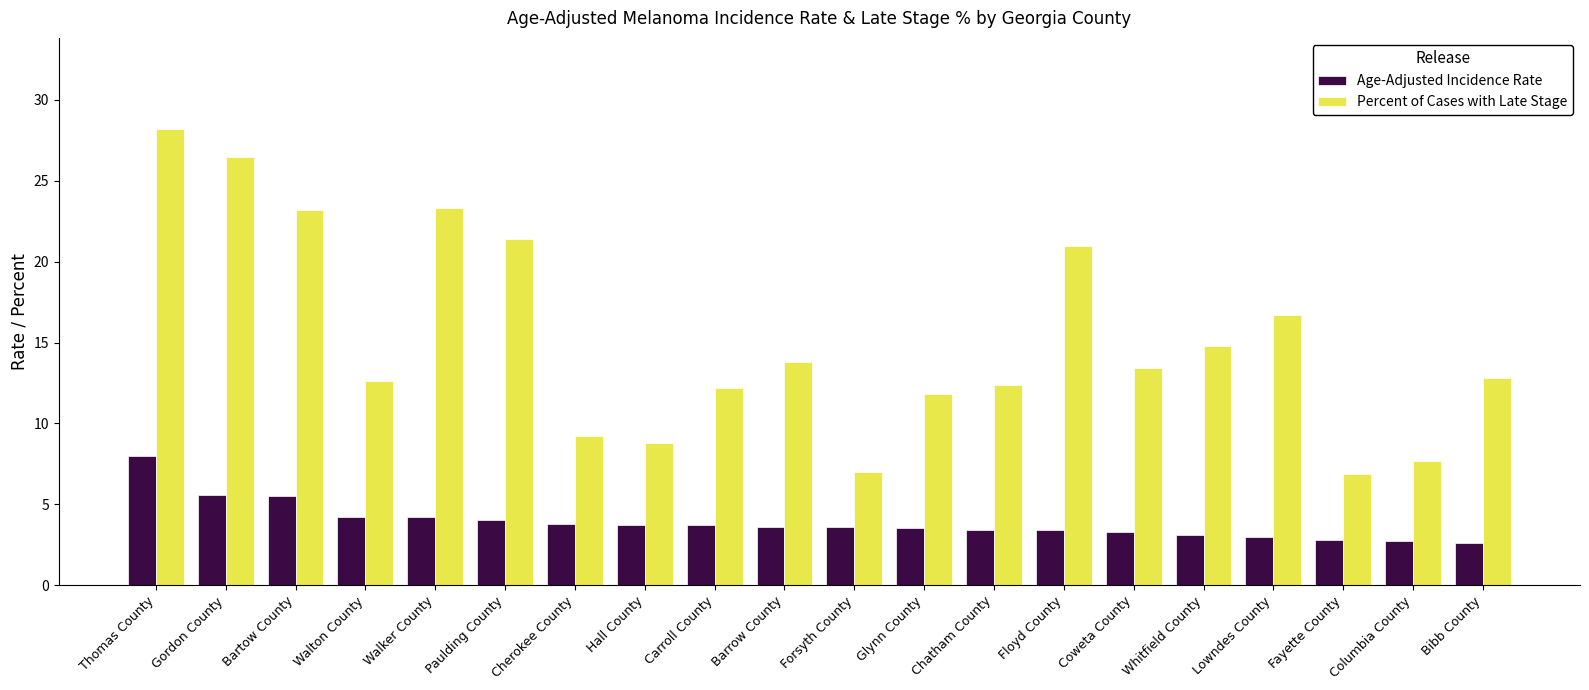

Which category has the highest value in the Percent of Cases with Late Stage series?

Thomas County